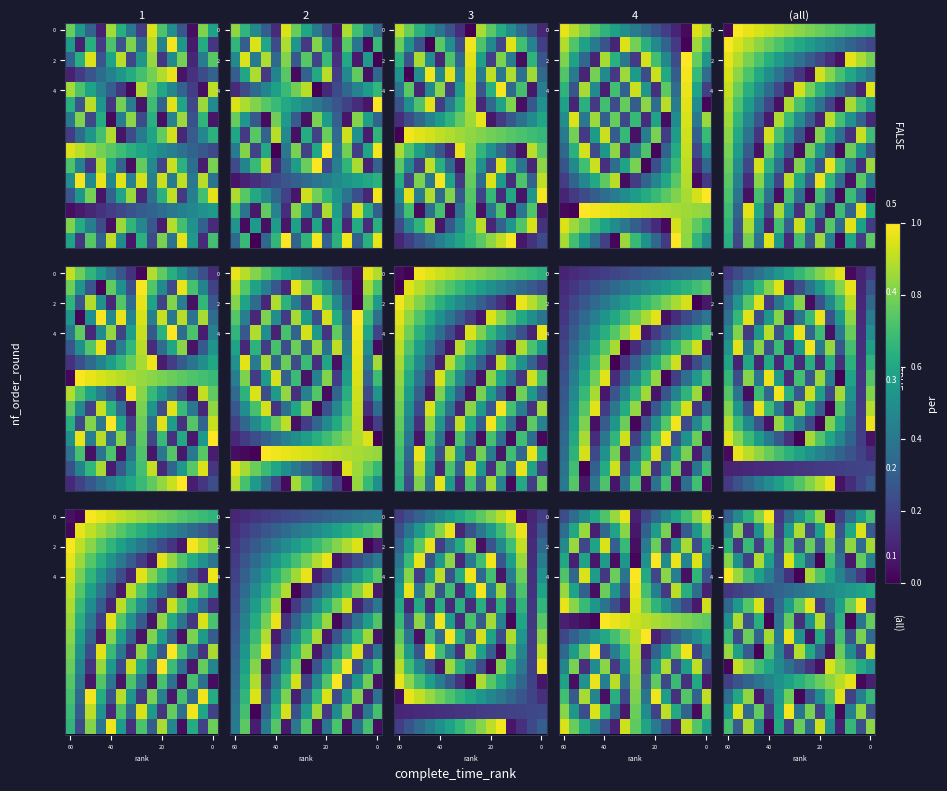

What is the greatest value displayed?

1.0